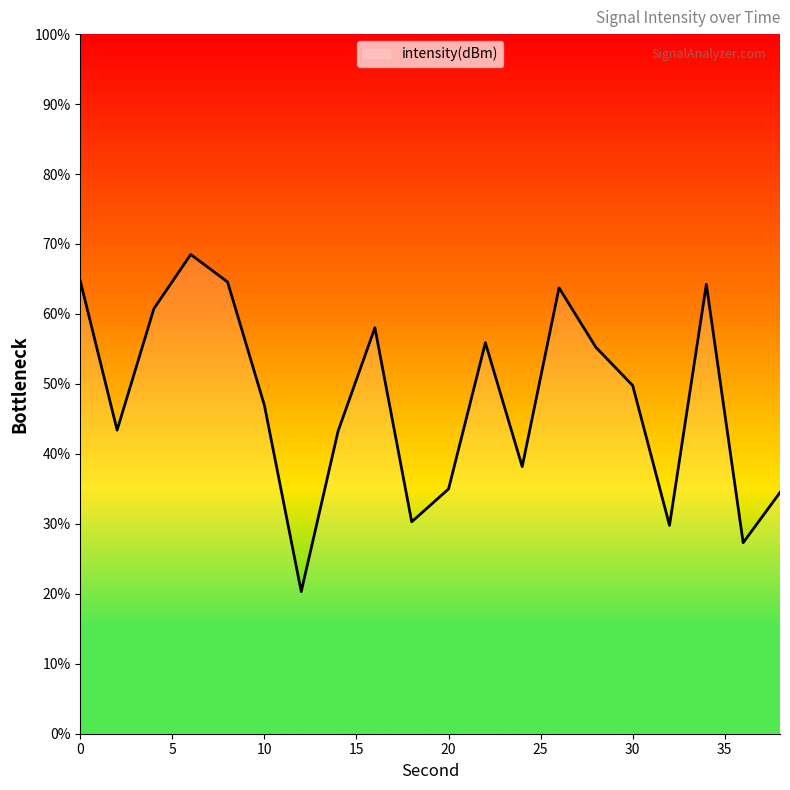

What is the smallest value displayed?

20.3